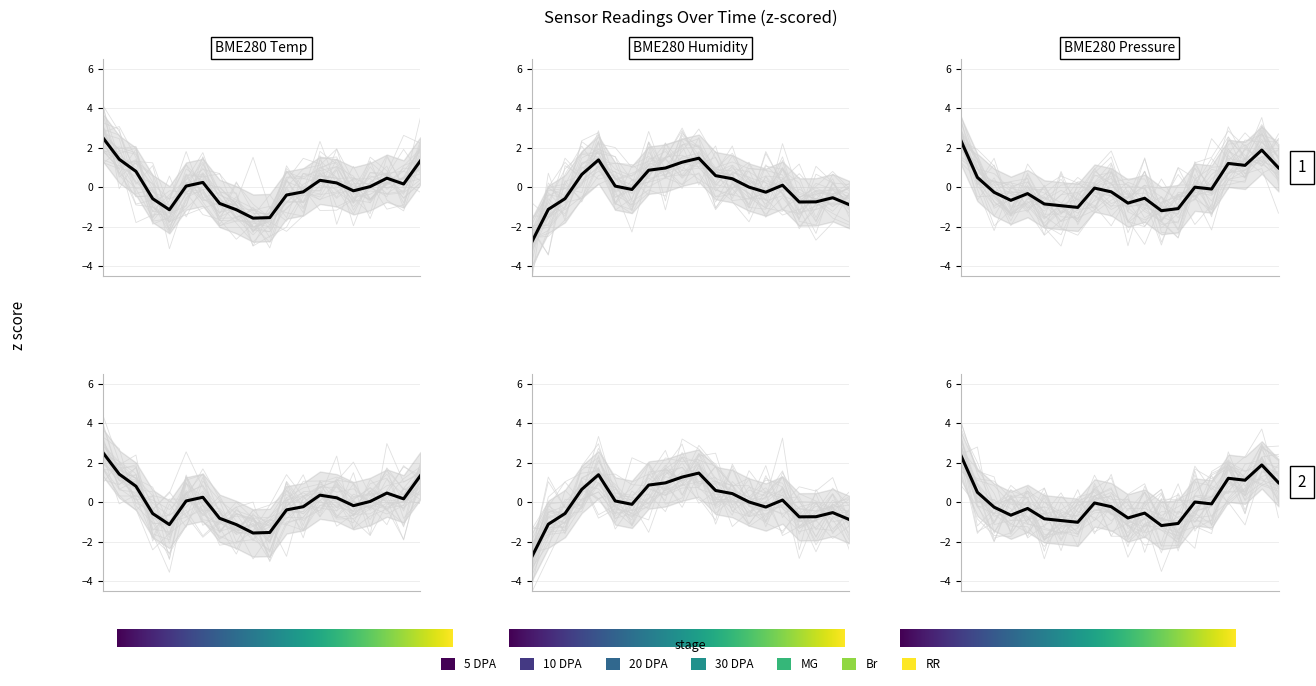

Between which two adjacent categories do BME280_humidity and BME280_pressure first intersect?

01:00 and 01:30